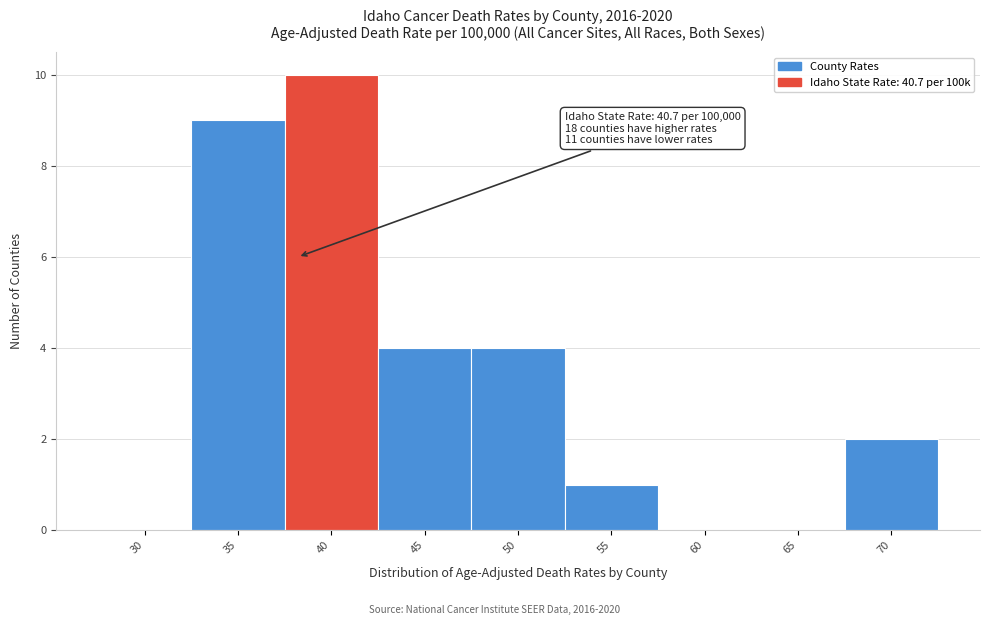

Reading left to right, transcribe all the data shown in this chart.

30=0	35=9	40=10	45=4	50=4	55=1	60=0	65=0	70=2